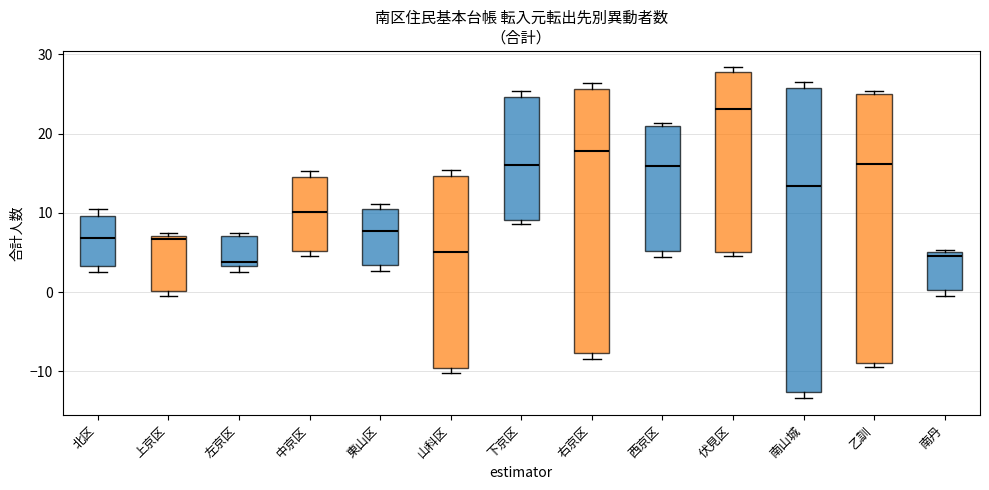

Comparing the boxes themselves (not the whiskers), which one is the tallest?

南山城